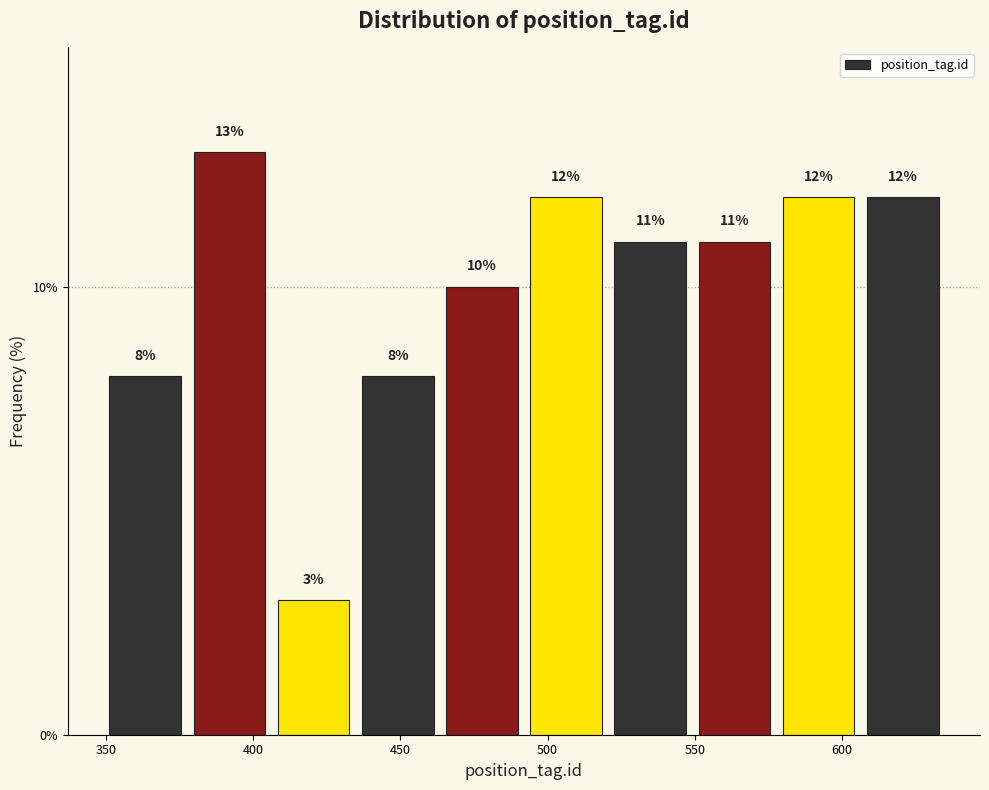

Reading left to right, list every bar in this chart as the range it spans on the x-axis followed by its height. The bar edges are not printed on the chart, so give them approximately, as read against the axis.

350 to 380: 8
380 to 405: 13
405 to 435: 3
435 to 465: 8
465 to 490: 10
490 to 520: 12
520 to 550: 11
550 to 580: 11
580 to 605: 12
605 to 635: 12